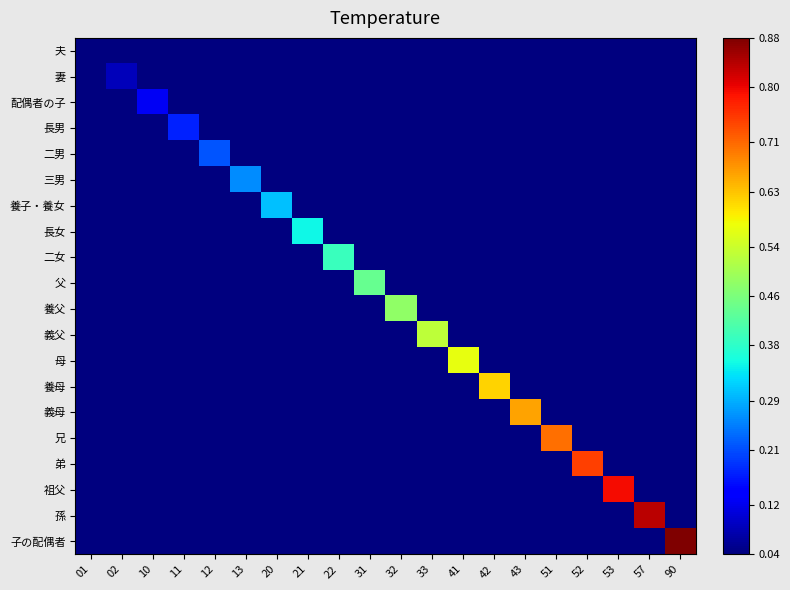

Reading left to right, transcribe all the data shown in this chart.

夫: 01=0.0	02=0.0	10=0.0	11=0.0	12=0.0	13=0.0	20=0.0	21=0.0	22=0.0	31=0.0	32=0.0	33=0.0	41=0.0	42=0.0	43=0.0	51=0.0	52=0.0	53=0.0	57=0.0	90=0.0
妻: 01=0.0	02=0.1	10=0.0	11=0.0	12=0.0	13=0.0	20=0.0	21=0.0	22=0.0	31=0.0	32=0.0	33=0.0	41=0.0	42=0.0	43=0.0	51=0.0	52=0.0	53=0.0	57=0.0	90=0.0
配偶者の子: 01=0.0	02=0.0	10=0.1	11=0.0	12=0.0	13=0.0	20=0.0	21=0.0	22=0.0	31=0.0	32=0.0	33=0.0	41=0.0	42=0.0	43=0.0	51=0.0	52=0.0	53=0.0	57=0.0	90=0.0
長男: 01=0.0	02=0.0	10=0.0	11=0.2	12=0.0	13=0.0	20=0.0	21=0.0	22=0.0	31=0.0	32=0.0	33=0.0	41=0.0	42=0.0	43=0.0	51=0.0	52=0.0	53=0.0	57=0.0	90=0.0
二男: 01=0.0	02=0.0	10=0.0	11=0.0	12=0.2	13=0.0	20=0.0	21=0.0	22=0.0	31=0.0	32=0.0	33=0.0	41=0.0	42=0.0	43=0.0	51=0.0	52=0.0	53=0.0	57=0.0	90=0.0
三男: 01=0.0	02=0.0	10=0.0	11=0.0	12=0.0	13=0.3	20=0.0	21=0.0	22=0.0	31=0.0	32=0.0	33=0.0	41=0.0	42=0.0	43=0.0	51=0.0	52=0.0	53=0.0	57=0.0	90=0.0
養子・養女: 01=0.0	02=0.0	10=0.0	11=0.0	12=0.0	13=0.0	20=0.3	21=0.0	22=0.0	31=0.0	32=0.0	33=0.0	41=0.0	42=0.0	43=0.0	51=0.0	52=0.0	53=0.0	57=0.0	90=0.0
長女: 01=0.0	02=0.0	10=0.0	11=0.0	12=0.0	13=0.0	20=0.0	21=0.3	22=0.0	31=0.0	32=0.0	33=0.0	41=0.0	42=0.0	43=0.0	51=0.0	52=0.0	53=0.0	57=0.0	90=0.0
二女: 01=0.0	02=0.0	10=0.0	11=0.0	12=0.0	13=0.0	20=0.0	21=0.0	22=0.4	31=0.0	32=0.0	33=0.0	41=0.0	42=0.0	43=0.0	51=0.0	52=0.0	53=0.0	57=0.0	90=0.0
父: 01=0.0	02=0.0	10=0.0	11=0.0	12=0.0	13=0.0	20=0.0	21=0.0	22=0.0	31=0.4	32=0.0	33=0.0	41=0.0	42=0.0	43=0.0	51=0.0	52=0.0	53=0.0	57=0.0	90=0.0
養父: 01=0.0	02=0.0	10=0.0	11=0.0	12=0.0	13=0.0	20=0.0	21=0.0	22=0.0	31=0.0	32=0.5	33=0.0	41=0.0	42=0.0	43=0.0	51=0.0	52=0.0	53=0.0	57=0.0	90=0.0
義父: 01=0.0	02=0.0	10=0.0	11=0.0	12=0.0	13=0.0	20=0.0	21=0.0	22=0.0	31=0.0	32=0.0	33=0.5	41=0.0	42=0.0	43=0.0	51=0.0	52=0.0	53=0.0	57=0.0	90=0.0
母: 01=0.0	02=0.0	10=0.0	11=0.0	12=0.0	13=0.0	20=0.0	21=0.0	22=0.0	31=0.0	32=0.0	33=0.0	41=0.6	42=0.0	43=0.0	51=0.0	52=0.0	53=0.0	57=0.0	90=0.0
養母: 01=0.0	02=0.0	10=0.0	11=0.0	12=0.0	13=0.0	20=0.0	21=0.0	22=0.0	31=0.0	32=0.0	33=0.0	41=0.0	42=0.6	43=0.0	51=0.0	52=0.0	53=0.0	57=0.0	90=0.0
義母: 01=0.0	02=0.0	10=0.0	11=0.0	12=0.0	13=0.0	20=0.0	21=0.0	22=0.0	31=0.0	32=0.0	33=0.0	41=0.0	42=0.0	43=0.7	51=0.0	52=0.0	53=0.0	57=0.0	90=0.0
兄: 01=0.0	02=0.0	10=0.0	11=0.0	12=0.0	13=0.0	20=0.0	21=0.0	22=0.0	31=0.0	32=0.0	33=0.0	41=0.0	42=0.0	43=0.0	51=0.7	52=0.0	53=0.0	57=0.0	90=0.0
弟: 01=0.0	02=0.0	10=0.0	11=0.0	12=0.0	13=0.0	20=0.0	21=0.0	22=0.0	31=0.0	32=0.0	33=0.0	41=0.0	42=0.0	43=0.0	51=0.0	52=0.7	53=0.0	57=0.0	90=0.0
祖父: 01=0.0	02=0.0	10=0.0	11=0.0	12=0.0	13=0.0	20=0.0	21=0.0	22=0.0	31=0.0	32=0.0	33=0.0	41=0.0	42=0.0	43=0.0	51=0.0	52=0.0	53=0.8	57=0.0	90=0.0
孫: 01=0.0	02=0.0	10=0.0	11=0.0	12=0.0	13=0.0	20=0.0	21=0.0	22=0.0	31=0.0	32=0.0	33=0.0	41=0.0	42=0.0	43=0.0	51=0.0	52=0.0	53=0.0	57=0.8	90=0.0
子の配偶者: 01=0.0	02=0.0	10=0.0	11=0.0	12=0.0	13=0.0	20=0.0	21=0.0	22=0.0	31=0.0	32=0.0	33=0.0	41=0.0	42=0.0	43=0.0	51=0.0	52=0.0	53=0.0	57=0.0	90=0.9